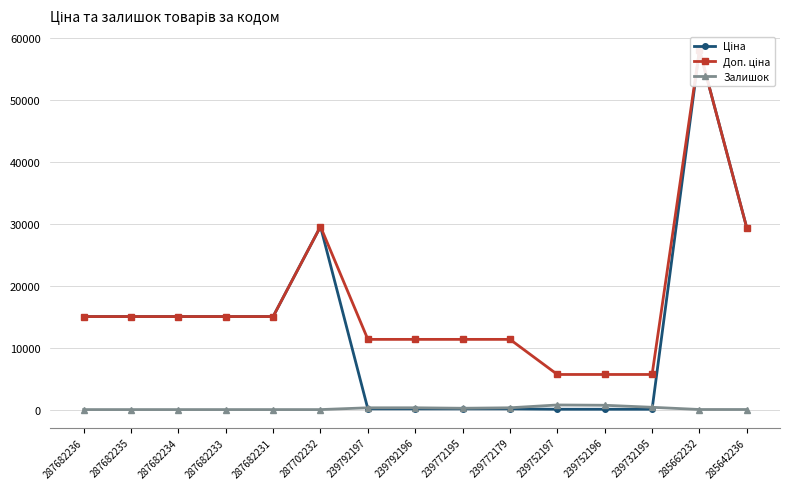

What is the maximum value for Залишок?

745